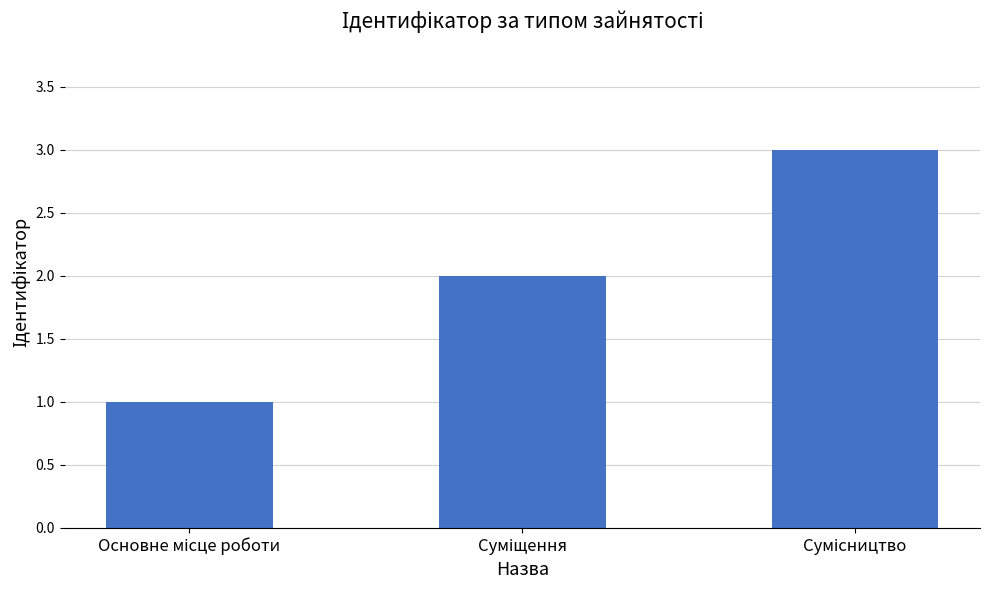

What is the sum of all values?

6